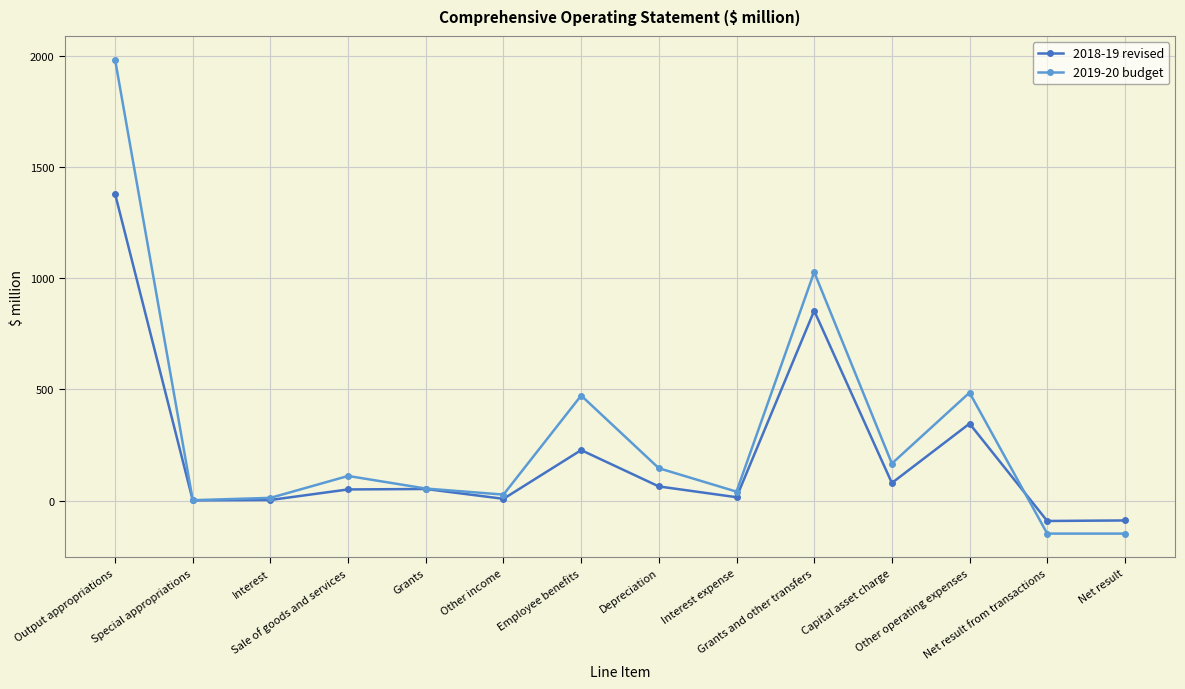

Which series ends up on top after the final intersection of 2018-19 revised and 2019-20 budget?

2018-19 revised